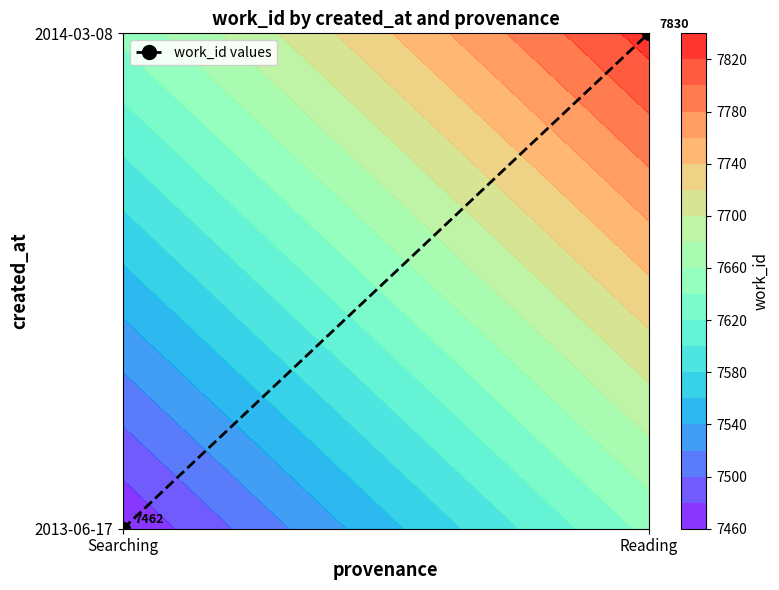

At which label is the value closest to 0?

Searching